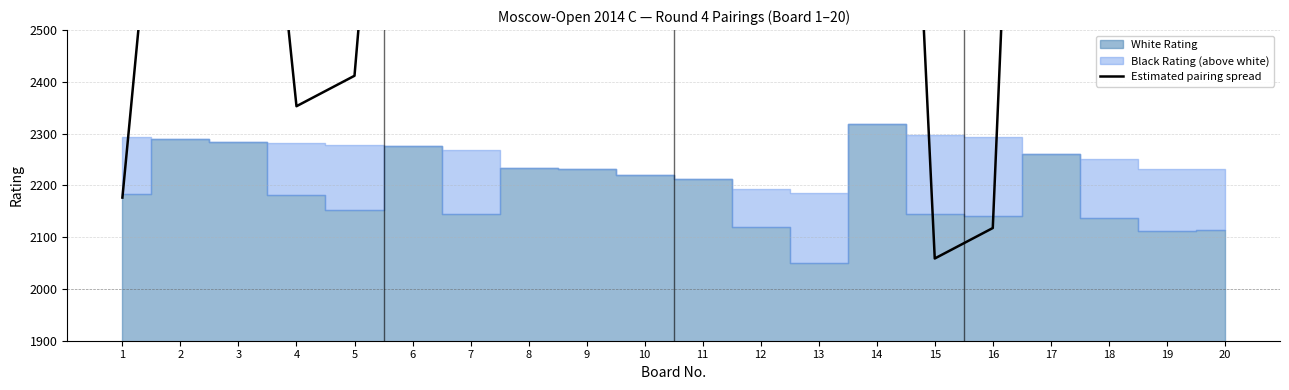

What is the ratio of the value at 10 to the value at 16?

2.6